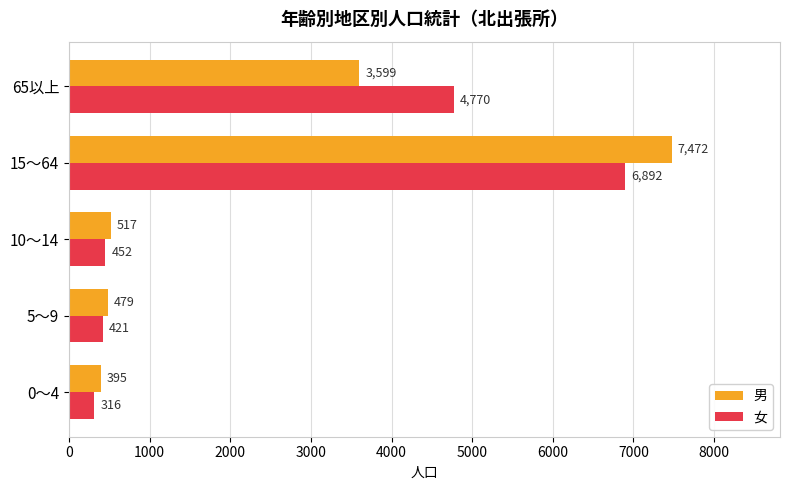

Is the value of 男 at 0～4 greater than the value of 女 at 0～4?

Yes